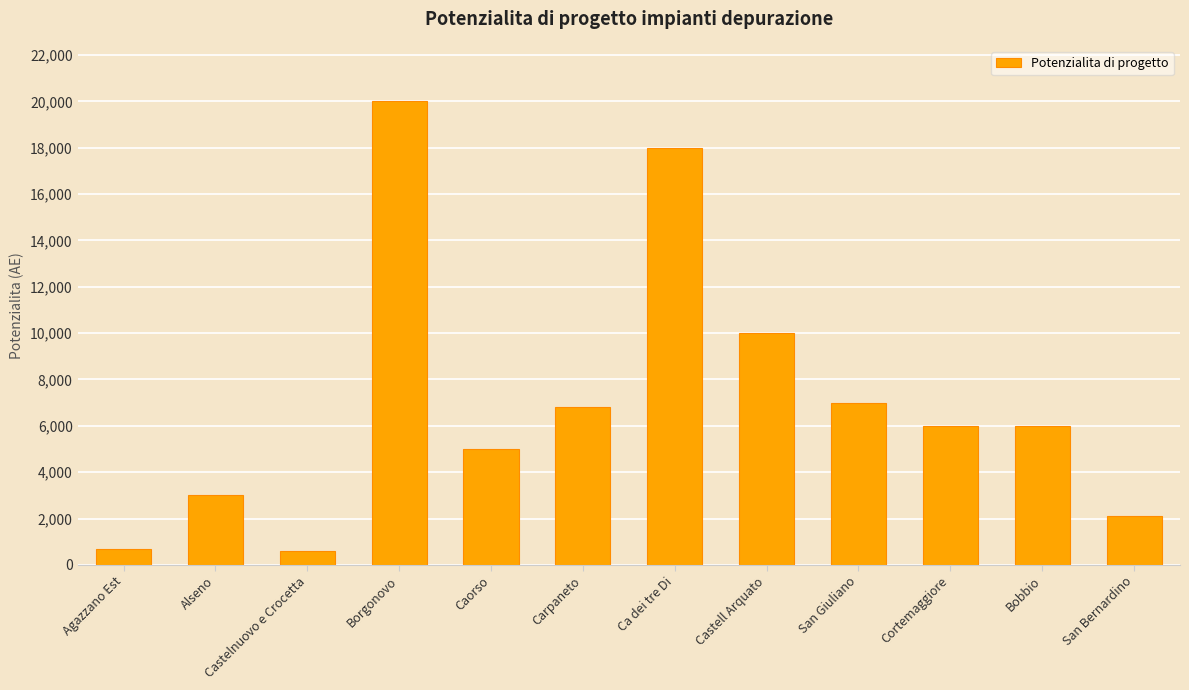

Is it true that the value at Cortemaggiore is 6000?

True